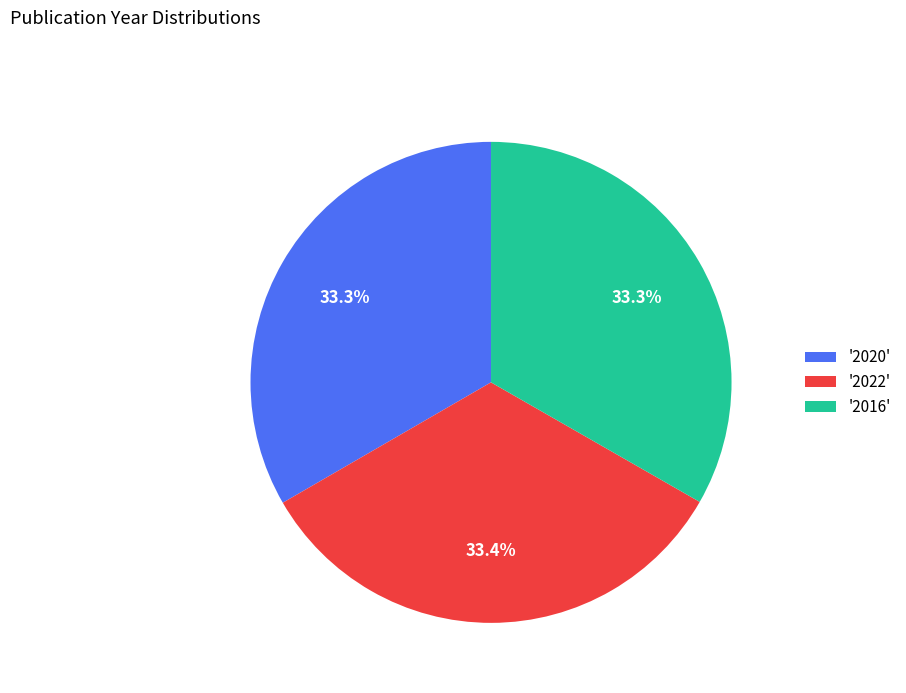

Approximately how many times larger is the value at '2020' compared to '2016'?

1.0